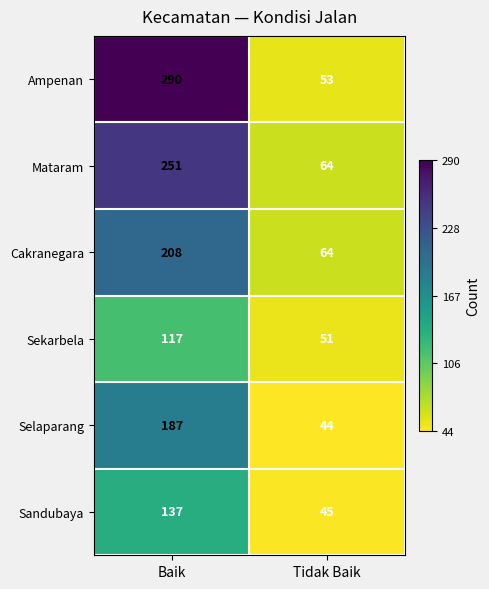

At which category is the sum across all series the highest?

Baik